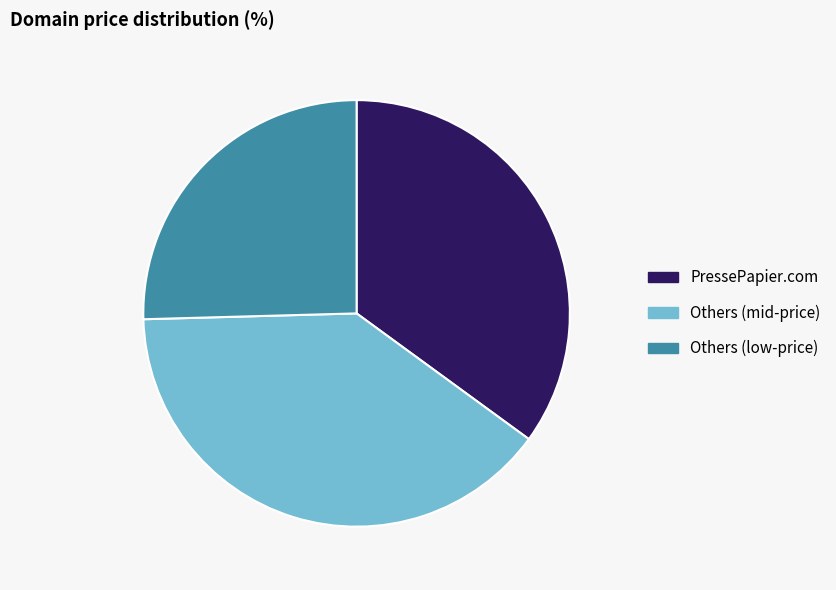

Do PressePapier.com and Others (mid-price) together represent more than half of the pie?

Yes